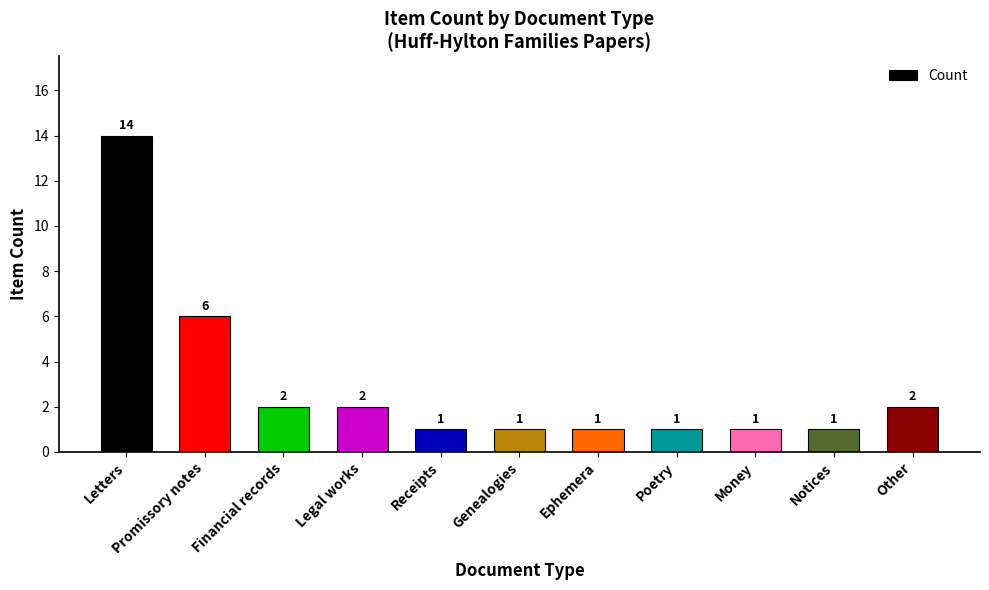

What is the difference between the second highest and second lowest values?

5